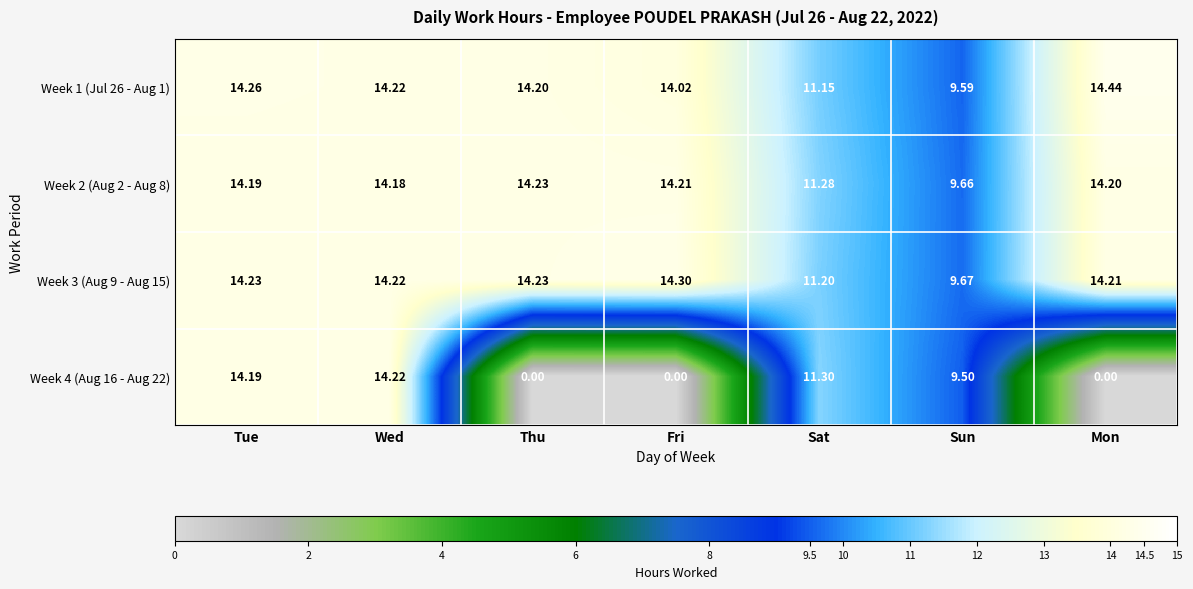

What is the total value across all series at Thu?

42.7